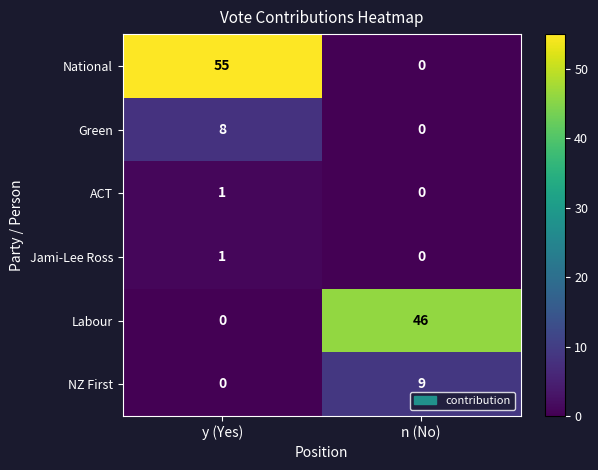

Which series changed the most between y (Yes) and n (No)?

National